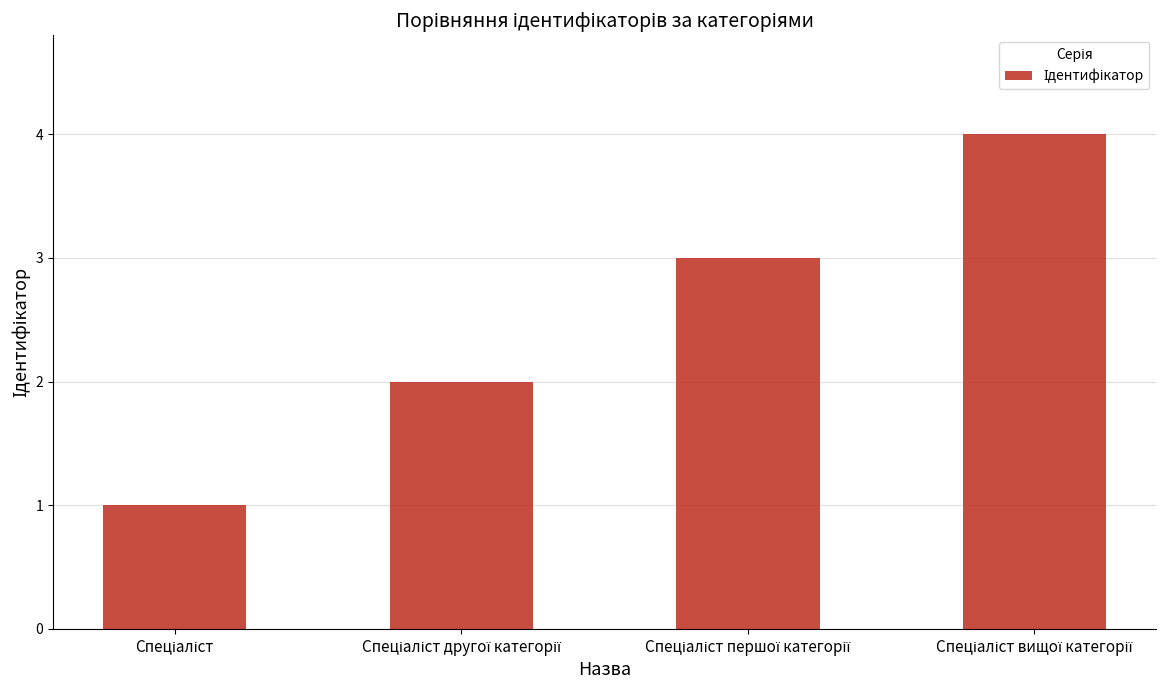

What is the sum of all values?

10